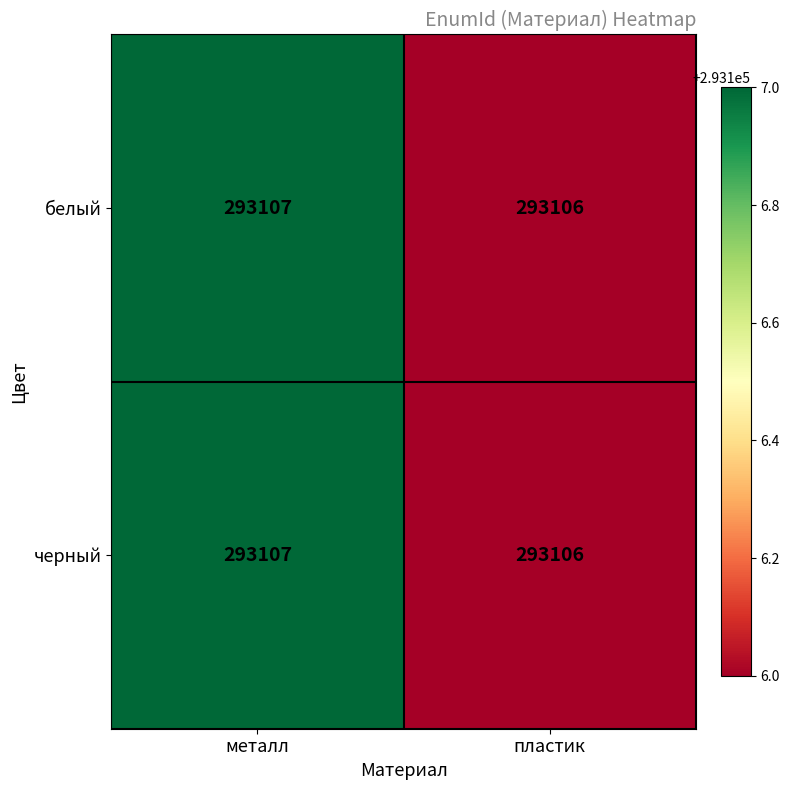

What value does the белый series have at металл?

293107